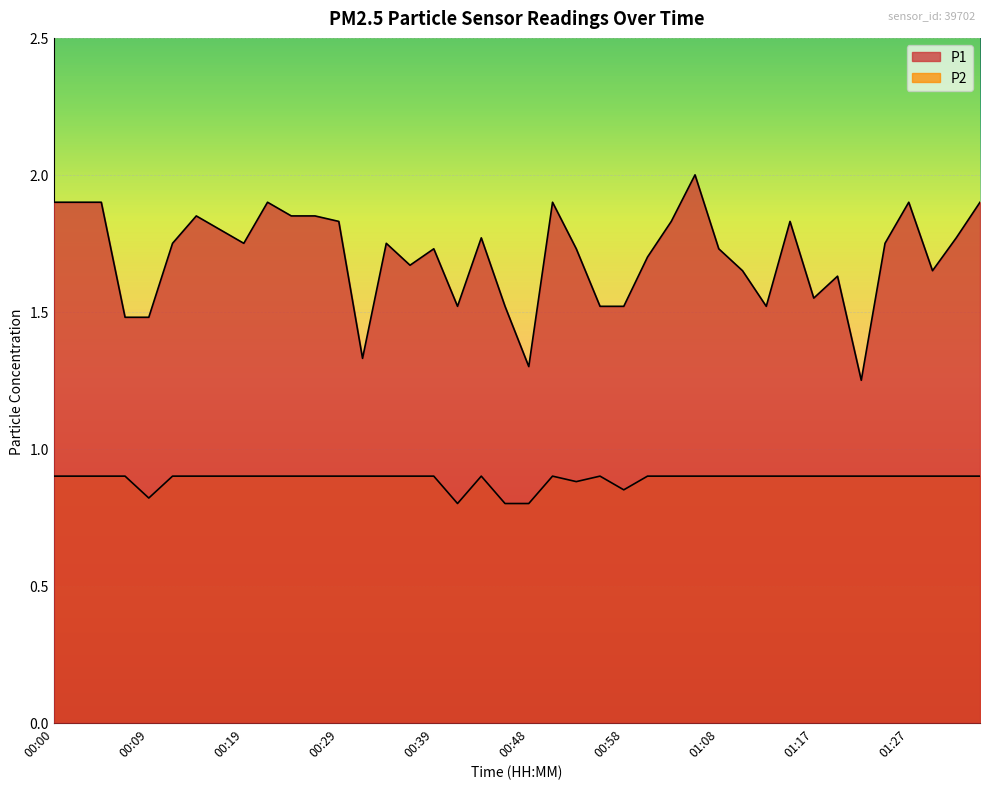

What is the smallest value displayed?

0.8